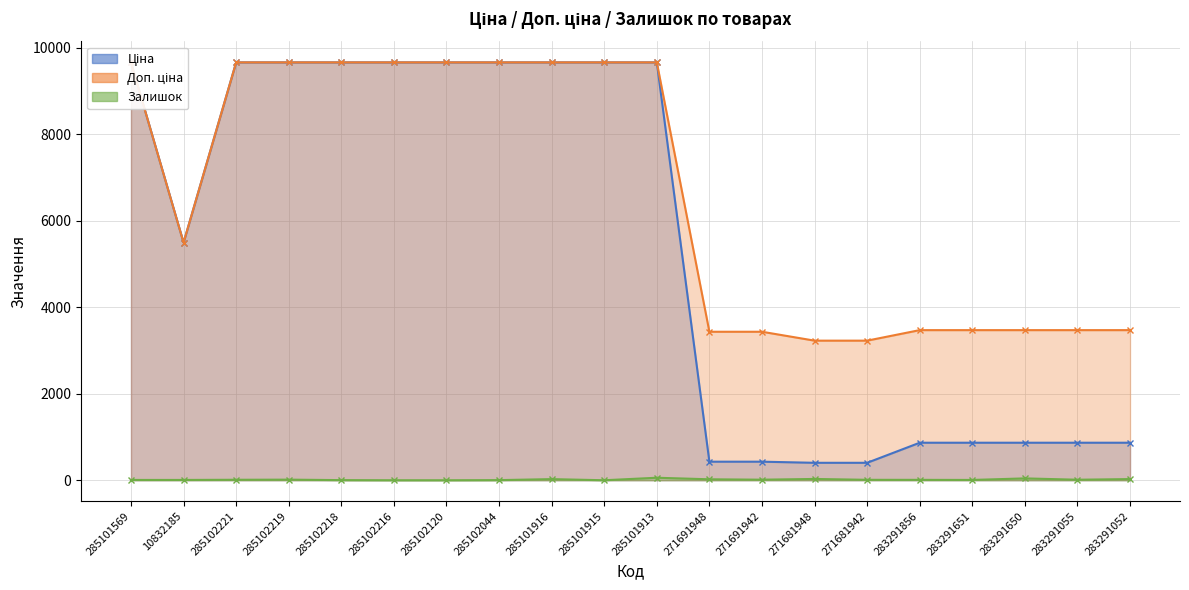

Reading left to right, extract all data points from this chart.

Ціна: 9664.7	5497.3	9664.7	9664.7	9664.7	9664.7	9664.7	9664.7	9664.7	9664.7	9664.7	429.3	429.3	403.6	403.6	868.0	868.0	868.0	868.0	868.0
Доп. ціна: 9664.7	5497.3	9664.7	9664.7	9664.7	9664.7	9664.7	9664.7	9664.7	9664.7	9664.7	3434.6	3434.6	3228.8	3228.8	3472.1	3472.1	3472.1	3472.1	3472.1
Залишок: 7.0	7.0	11.0	14.0	3.0	0.0	0.0	3.0	26.0	0.0	58.0	22.0	13.0	30.0	10.0	9.0	7.0	43.0	12.0	27.0